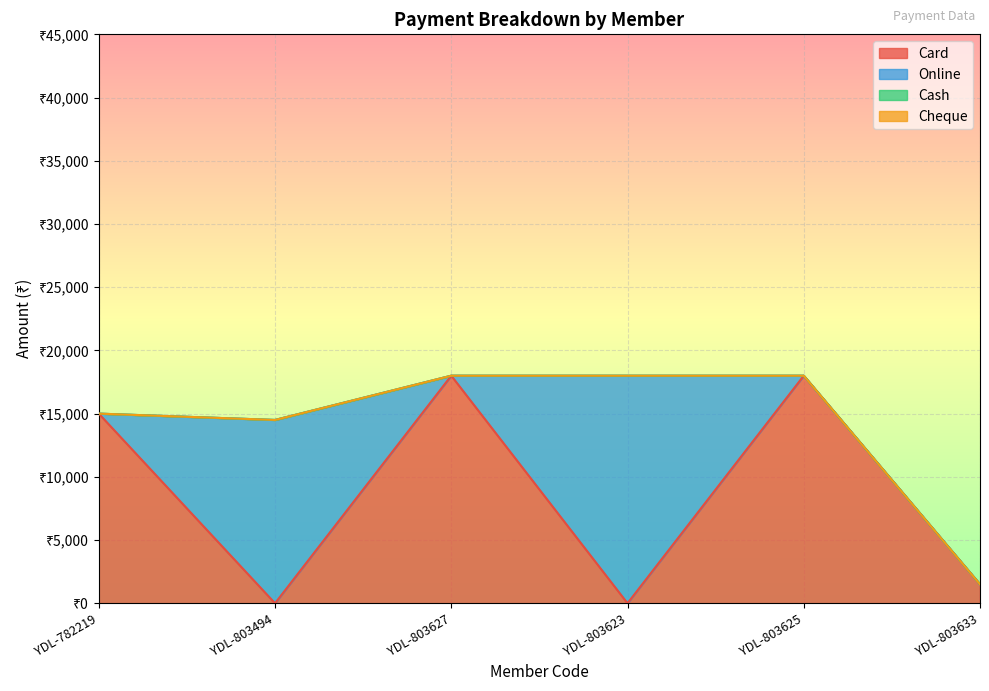

Does the chart display data point markers on the line(s)?

No